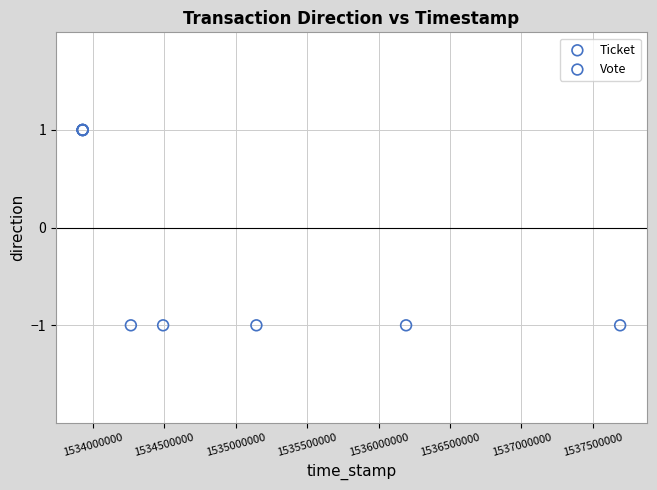

Which series reaches the maximum Y coordinate?

Ticket